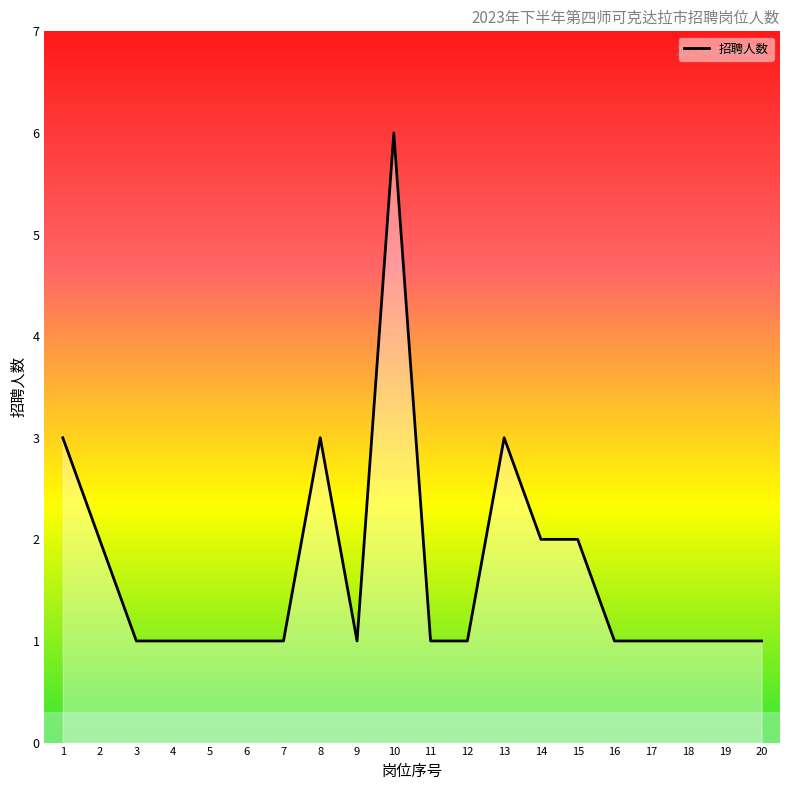

What is the difference between the maximum and minimum values?

5